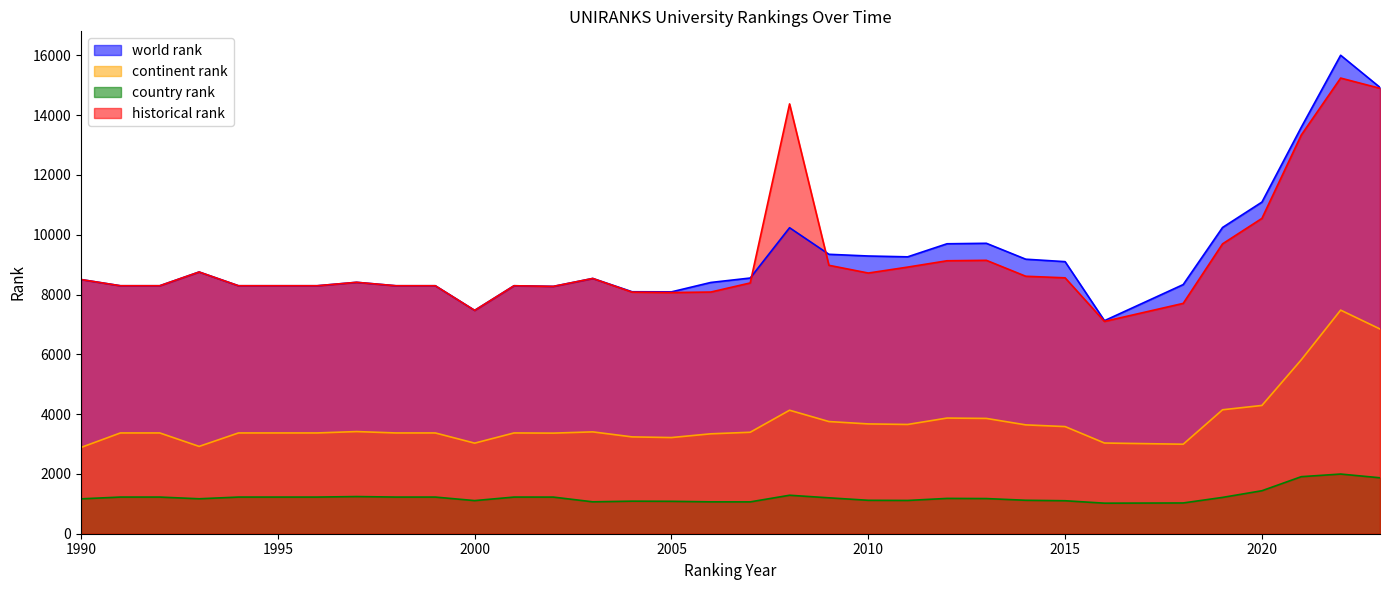

Reading right to left, transcribe all the data shown in this chart.

world rank: 2023=14929.0	2022=16005.0	2021=13597.0	2020=11093.0	2019=10244.0	2018=8334.0	2016=7127.0	2015=9101.0	2014=9183.0	2013=9715.0	2012=9699.0	2011=9262.0	2010=9290.0	2009=9347.0	2008=10236.0	2007=8553.0	2006=8405.0	2005=8090.0	2004=8094.0	2003=8539.0	2002=8274.0	2001=8295.0	2000=7471.0	1999=8295.0	1998=8295.0	1997=8410.0	1996=8295.0	1995=8295.0	1994=8295.0	1993=8755.0	1992=8295.0	1991=8295.0	1990=8503.0
continent rank: 2023=6848.0	2022=7480.0	2021=5818.0	2020=4291.0	2019=4146.0	2018=2994.0	2016=3034.0	2015=3584.0	2014=3641.0	2013=3857.0	2012=3869.0	2011=3655.0	2010=3673.0	2009=3752.0	2008=4131.0	2007=3394.0	2006=3342.0	2005=3217.0	2004=3239.0	2003=3407.0	2002=3365.0	2001=3371.0	2000=3030.0	1999=3371.0	1998=3371.0	1997=3417.0	1996=3371.0	1995=3371.0	1994=3371.0	1993=2921.0	1992=3371.0	1991=3371.0	1990=2886.0
country rank: 2023=1871.0	2022=1996.0	2021=1908.0	2020=1438.0	2019=1215.0	2018=1029.0	2016=1022.0	2015=1103.0	2014=1119.0	2013=1176.0	2012=1181.0	2011=1113.0	2010=1118.0	2009=1201.0	2008=1287.0	2007=1065.0	2006=1066.0	2005=1084.0	2004=1089.0	2003=1067.0	2002=1225.0	2001=1226.0	2000=1108.0	1999=1226.0	1998=1226.0	1997=1243.0	1996=1226.0	1995=1226.0	1994=1226.0	1993=1169.0	1992=1226.0	1991=1226.0	1990=1167.0
historical rank: 2023=14899.0	2022=15242.0	2021=13336.5	2020=10547.5	2019=9697.0	2018=7705.0	2016=7101.5	2015=8560.0	2014=8612.5	2013=9145.5	2012=9130.5	2011=8918.5	2010=8720.0	2009=8979.0	2008=14377.5	2007=8388.5	2006=8084.5	2005=8067.0	2004=8081.0	2003=8539.0	2002=8274.0	2001=8295.0	2000=7471.0	1999=8295.0	1998=8295.0	1997=8410.0	1996=8295.0	1995=8295.0	1994=8295.0	1993=8755.0	1992=8295.0	1991=8295.0	1990=8503.0